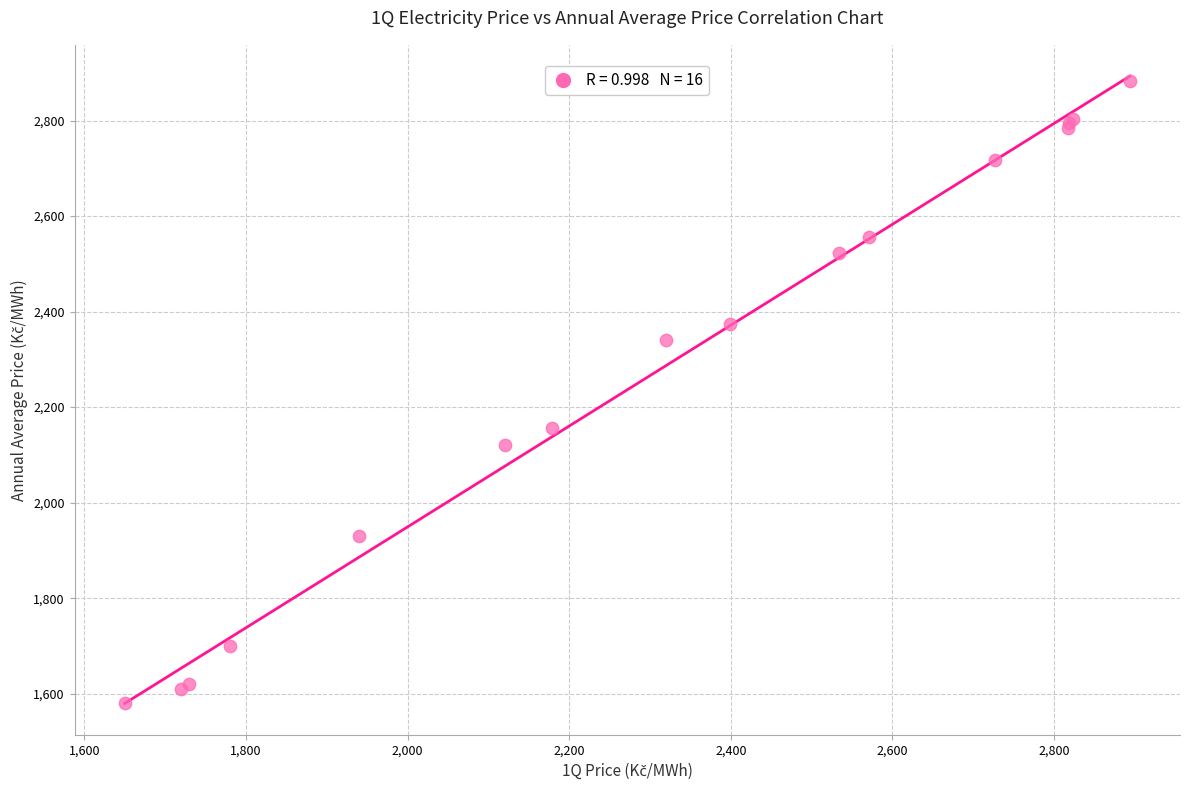

What Y value in the scatter plot is closest to 2231?

2156.6